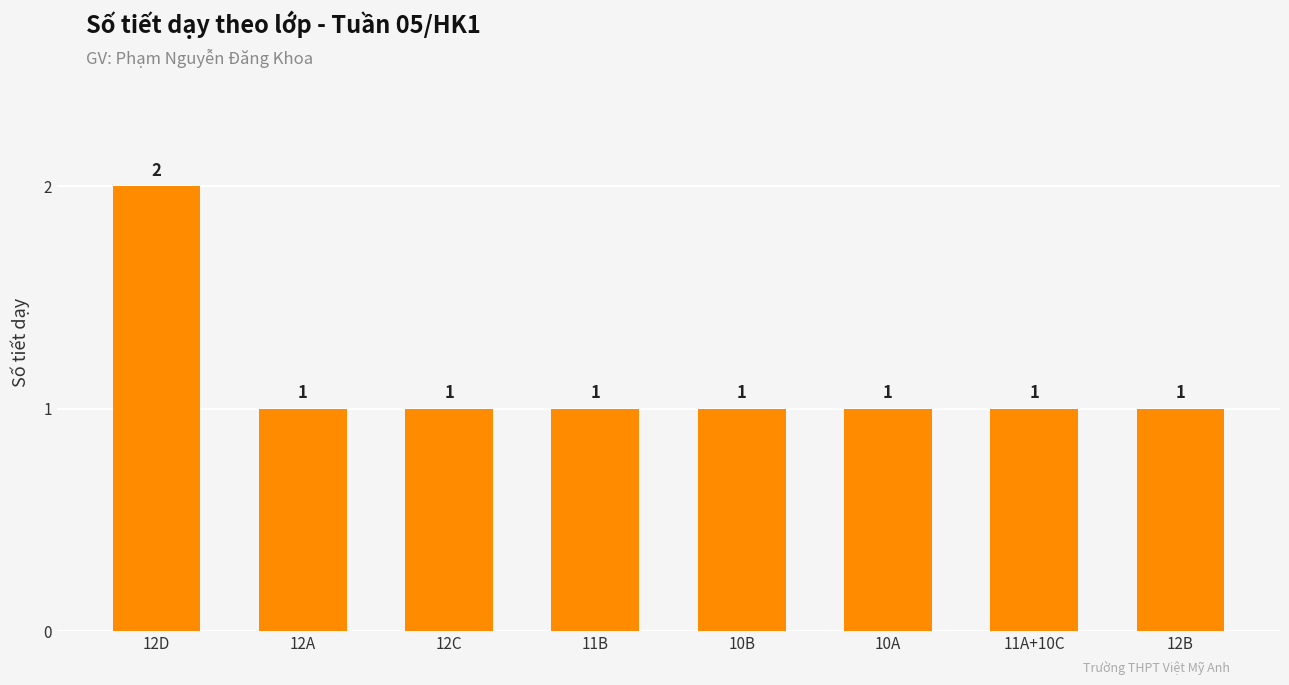

How many data points does each series have?

8